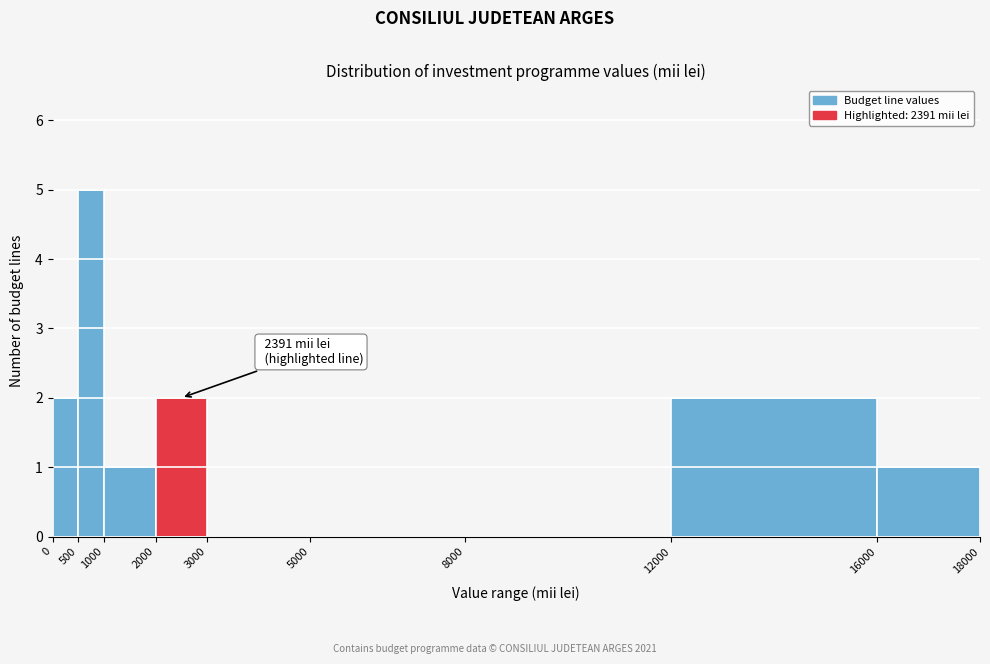

Which range on the x-axis has the tallest bar?

500 to 1000